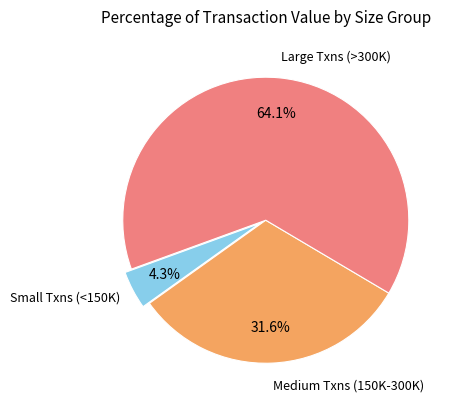

Is there any slice that represents more than half of the pie?

Yes